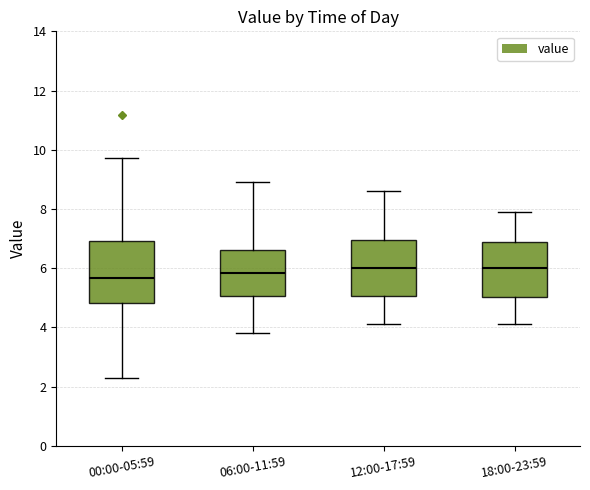

Reading left to right, read every box against the y-axis: the position of its median line, the range the box covers, and the ends of its whiskers. The values are not printed on the chart, so give them approximately, as read against the axis.

00:00-05:59: median 5.6, box 4.8 to 7.0, whiskers 2.4 to 9.8
06:00-11:59: median 5.8, box 5.0 to 6.6, whiskers 3.8 to 9.0
12:00-17:59: median 6.0, box 5.0 to 7.0, whiskers 4.2 to 8.6
18:00-23:59: median 6.0, box 5.0 to 6.8, whiskers 4.2 to 8.0